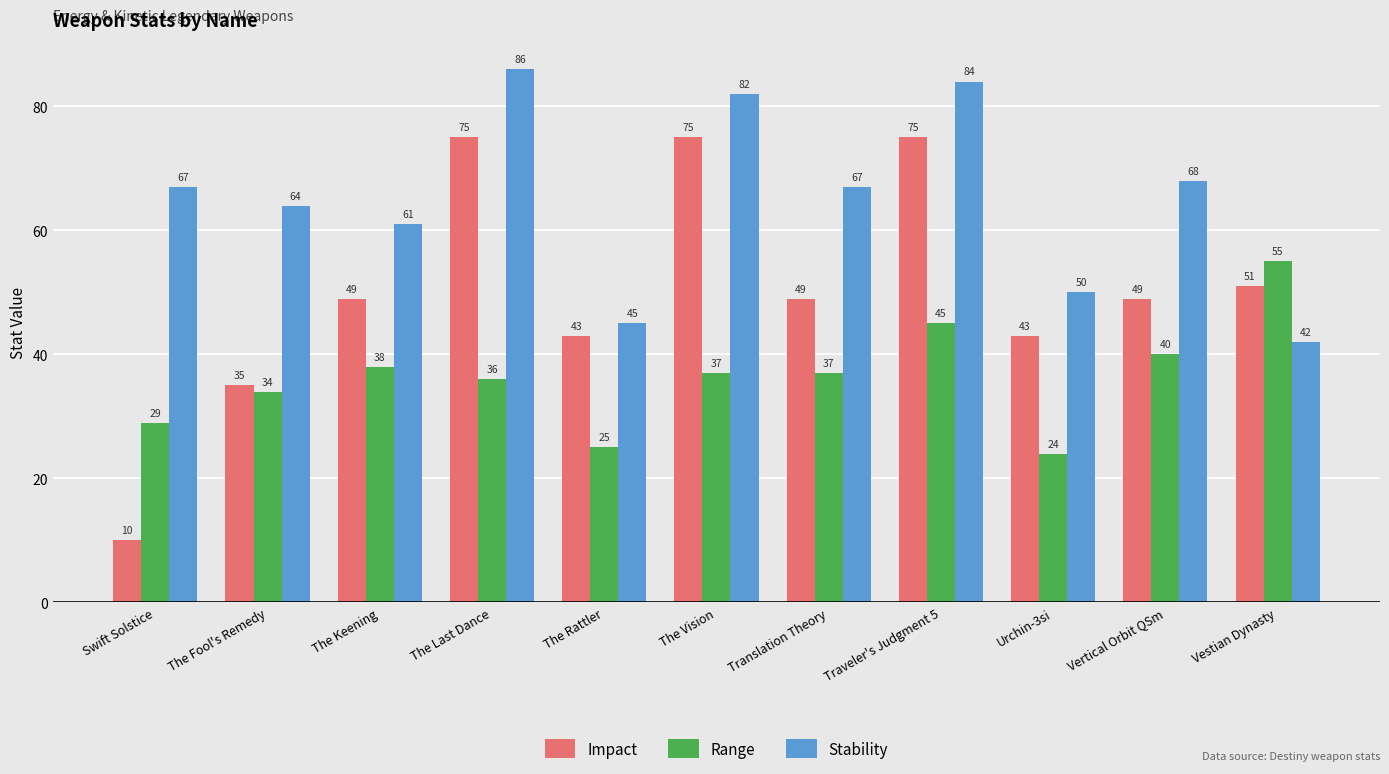

What is the difference between the maximum and minimum values in the Stability series?

44